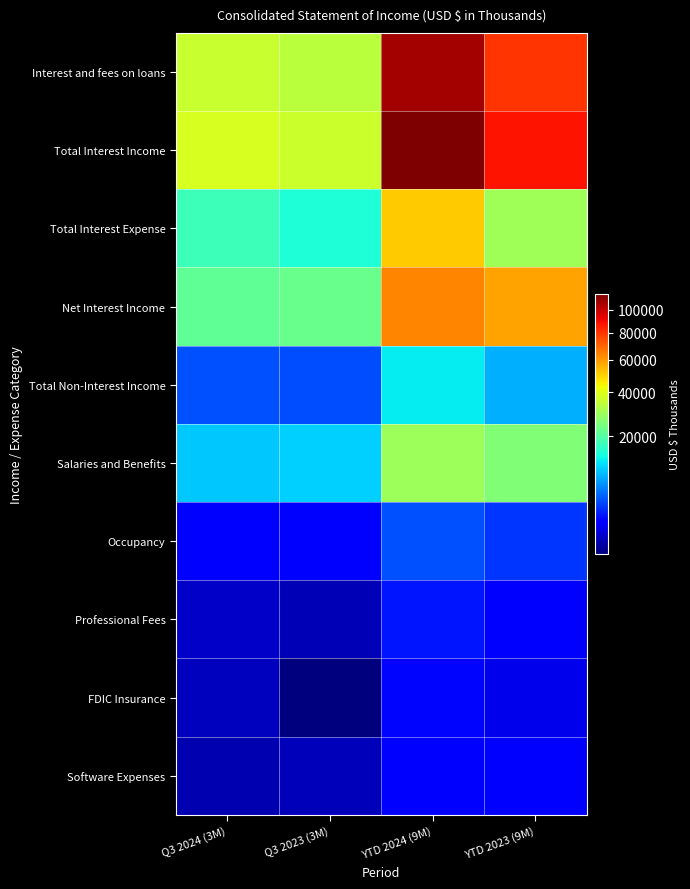

At how many categories does at least one series exceed 23673?

4